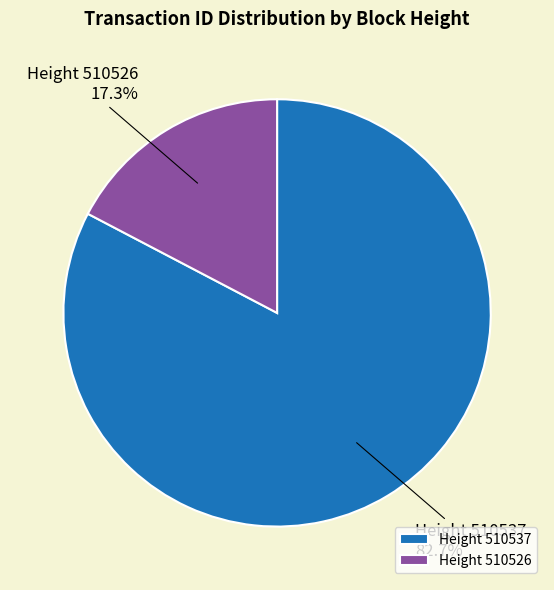

Which category has the biggest portion of the pie?

Height 510537